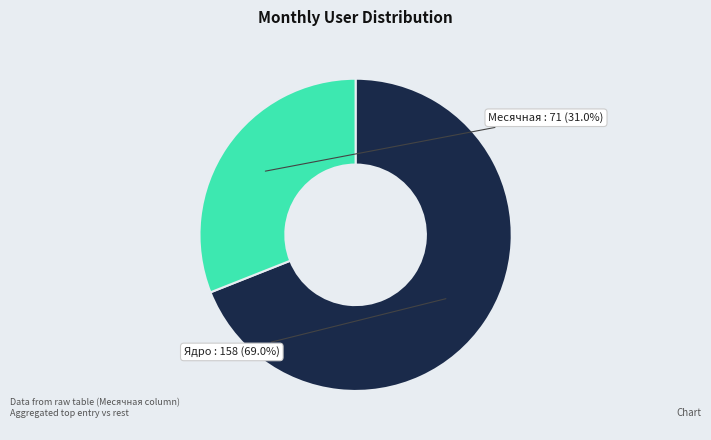

Count the number of slices in the pie.

2